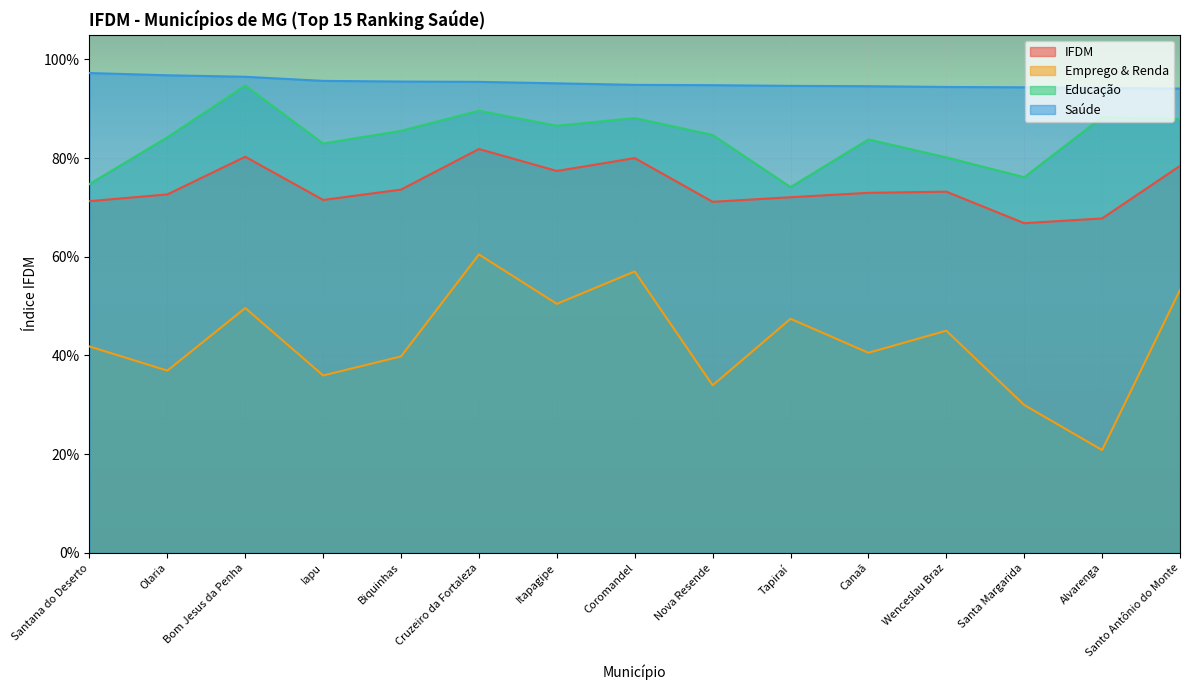

What is the value of the IFDM point at the 1st from the left?

0.7